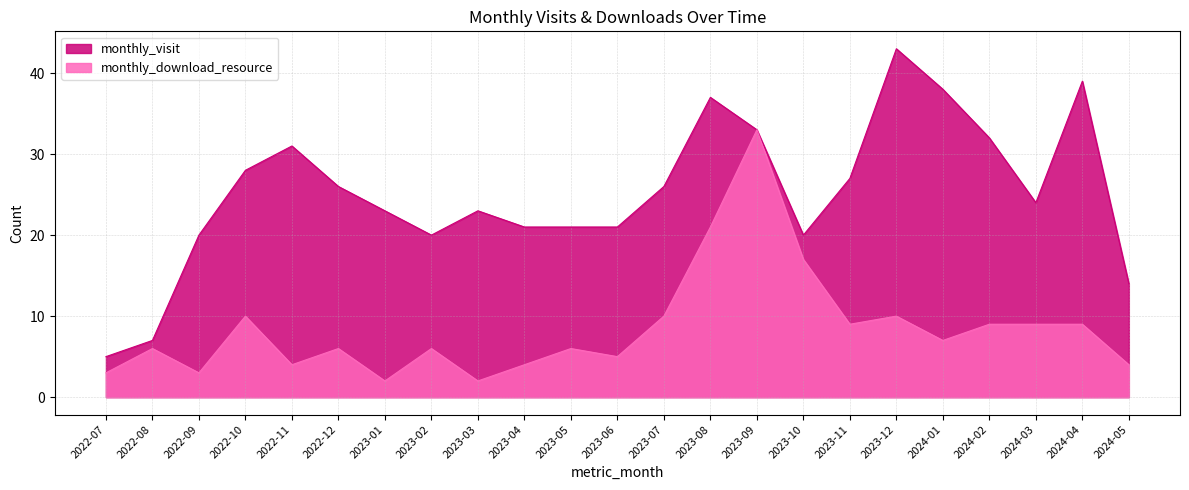

Does the chart have visible grid lines?

Yes